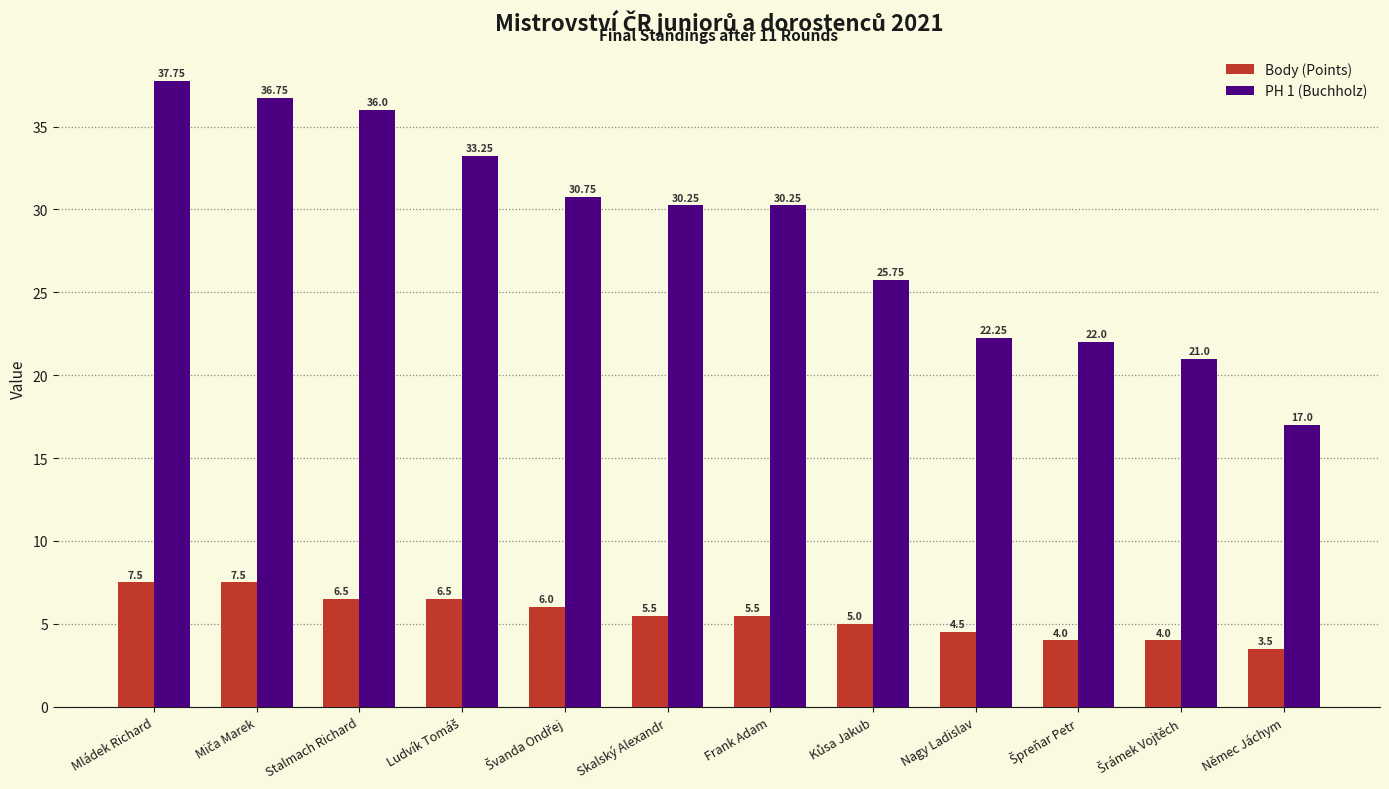

What is the approximate value of Body (Points) at Skalský Alexandr?

5.5